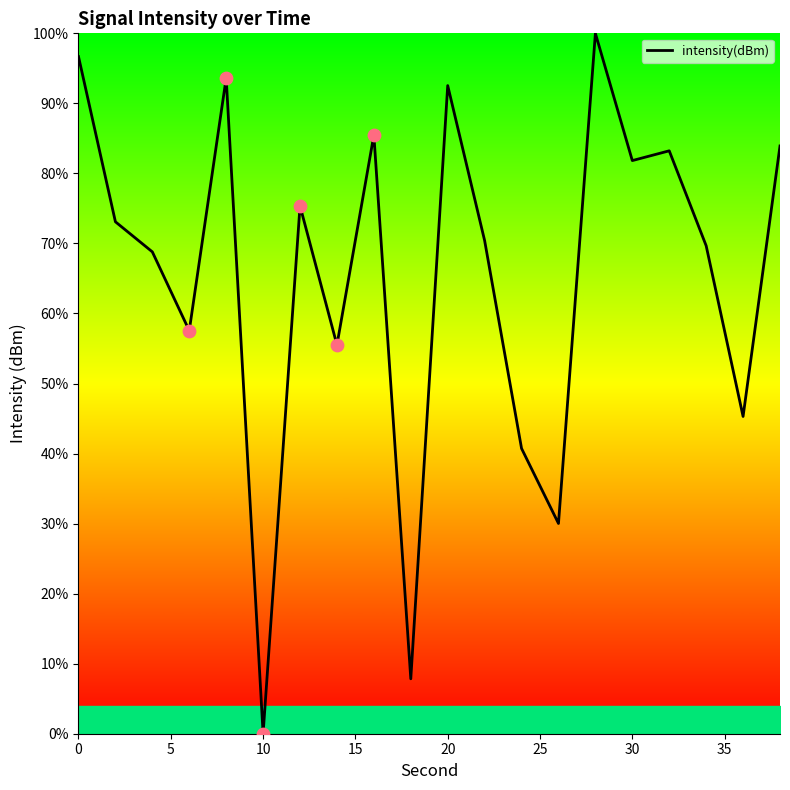

What is the greatest value displayed?

100.0